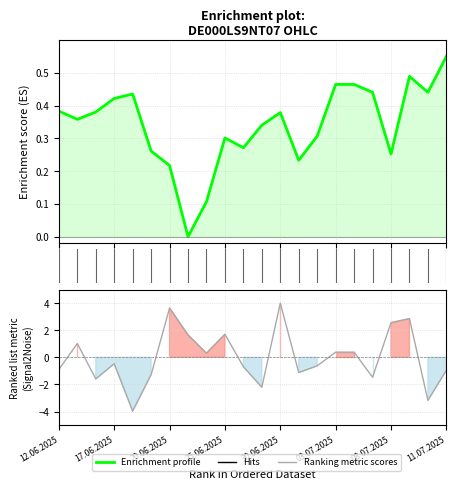

At which category does the chart reach its minimum across all series?

10.0